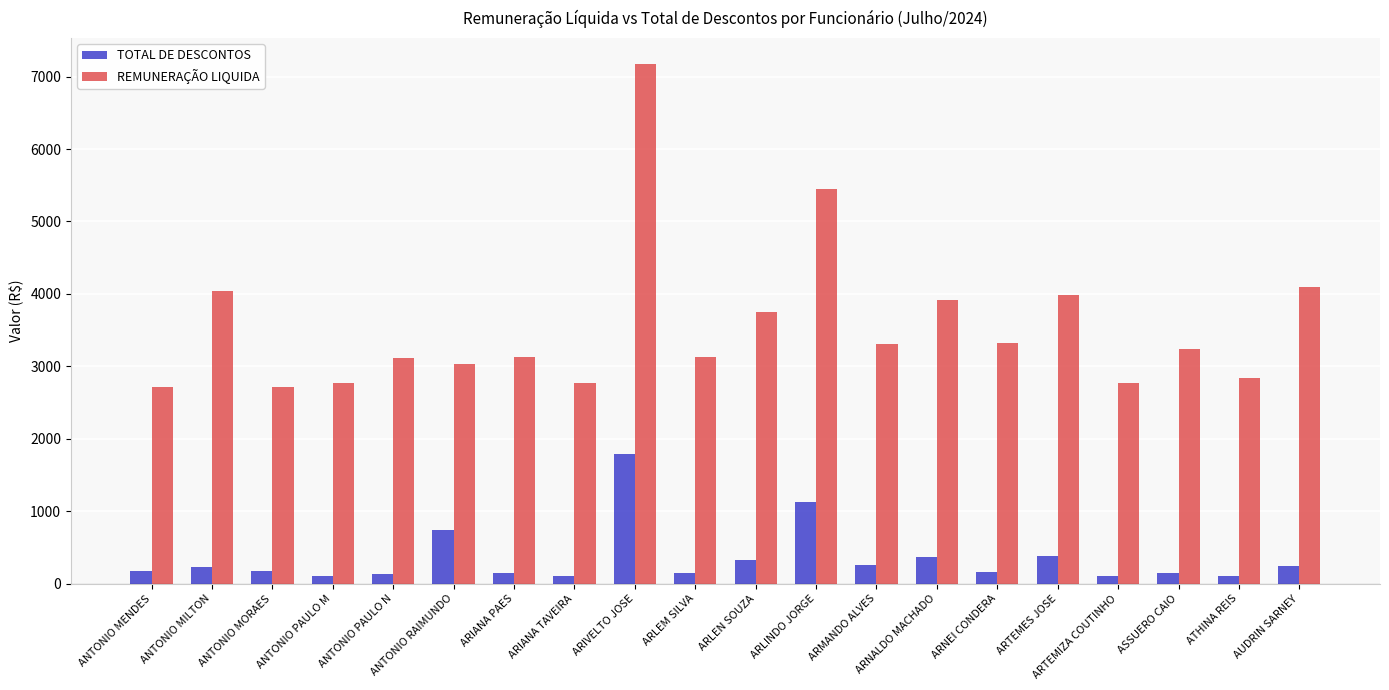

What is the label of the 5th bar from the right?

ARTEMES JOSE